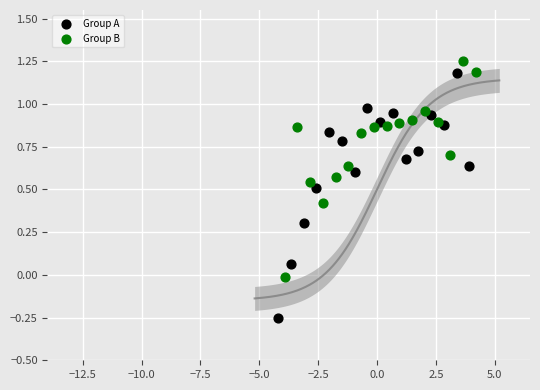

Which series reaches the minimum Y coordinate?

Group A